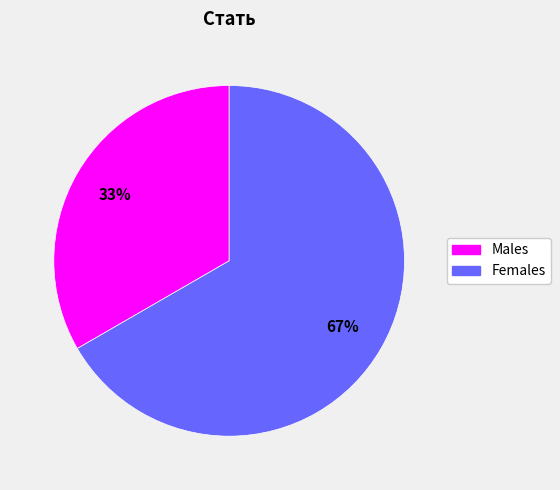

To the nearest percent, what is the average slice percentage?

50%